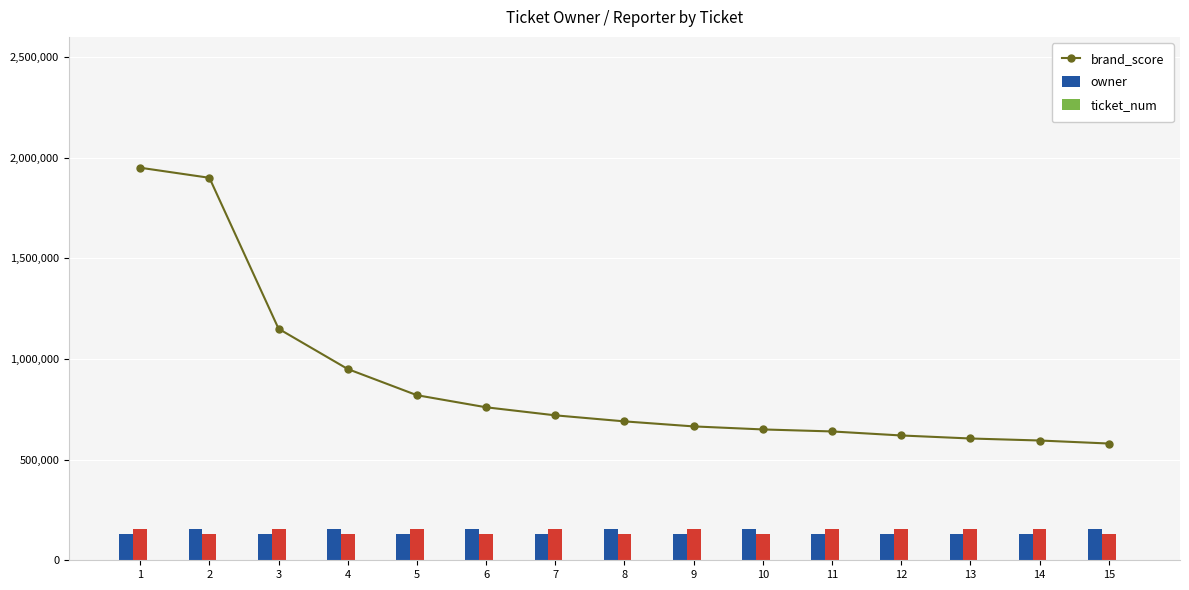

The value of brand_score at 15 is 580000. True or false?

True